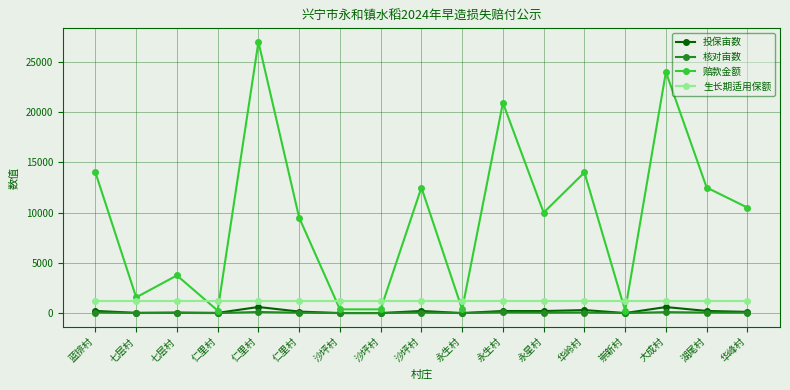

What is the label of the 14th point from the left?

崇新村